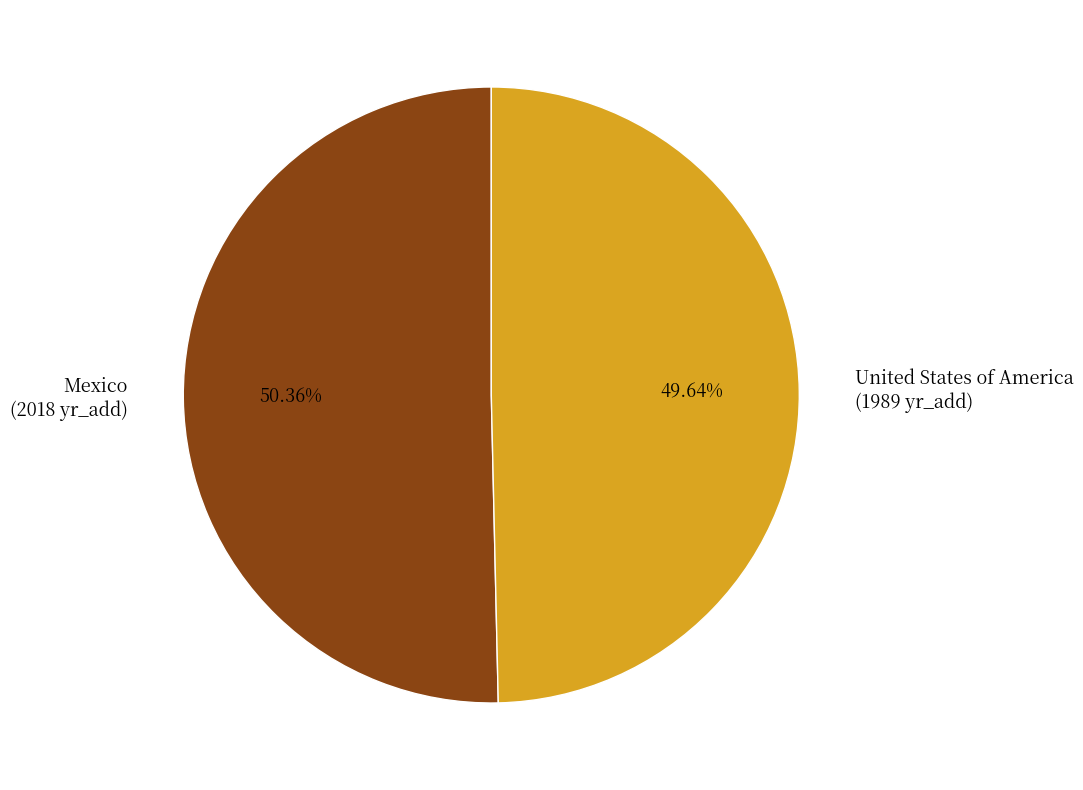

Rank the categories by value from lowest to highest.

United States of America, Mexico